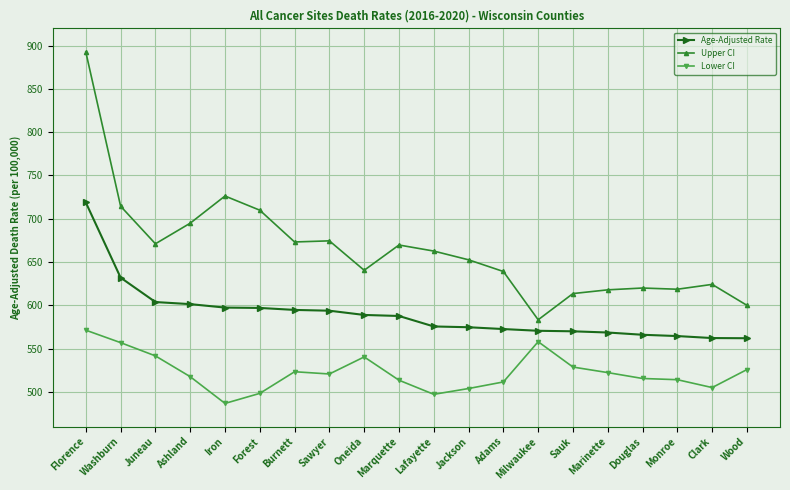

Which series has the widest spread of values?

Upper CI